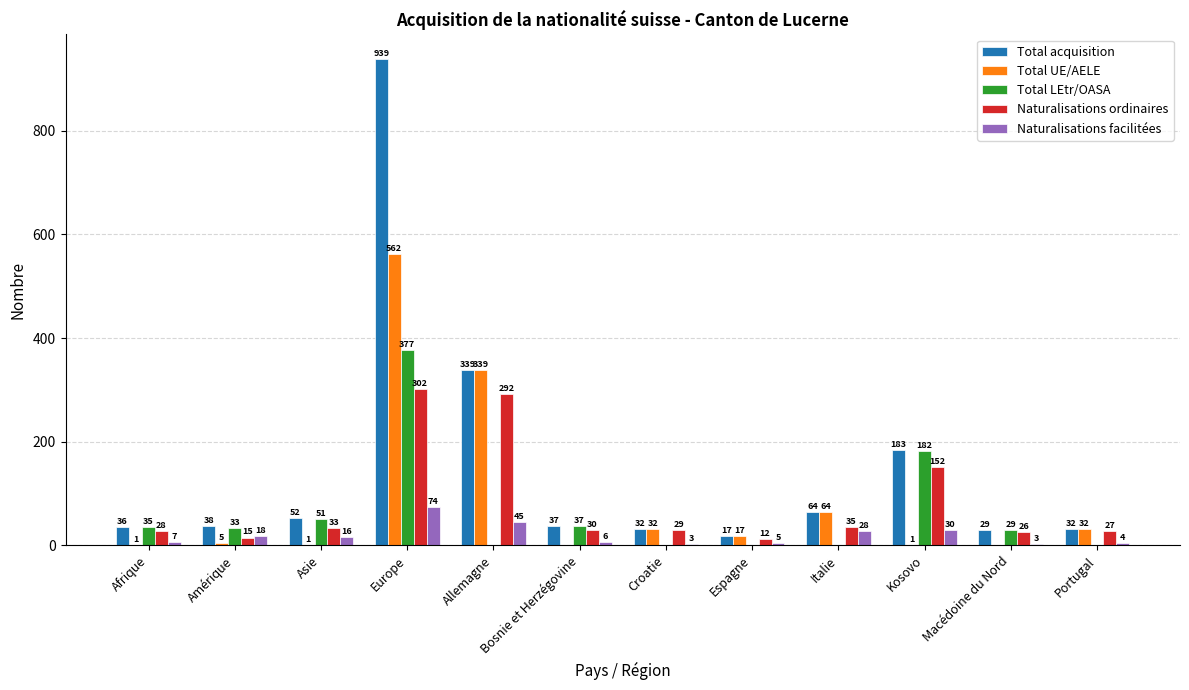

What is the maximum value for Total UE/AELE?

562